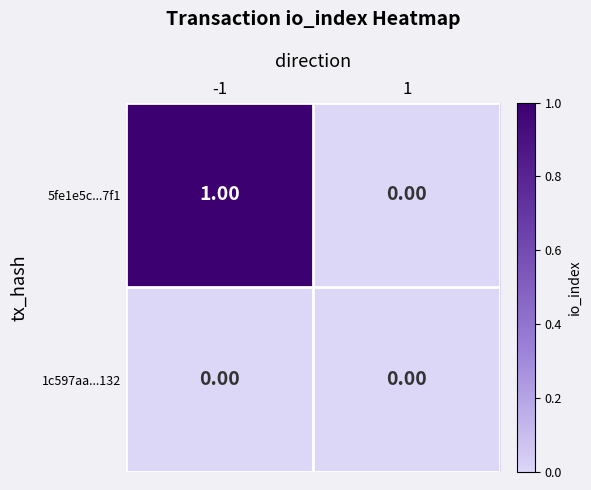

Which series has the largest total across all categories?

5fe1e5c...7f1